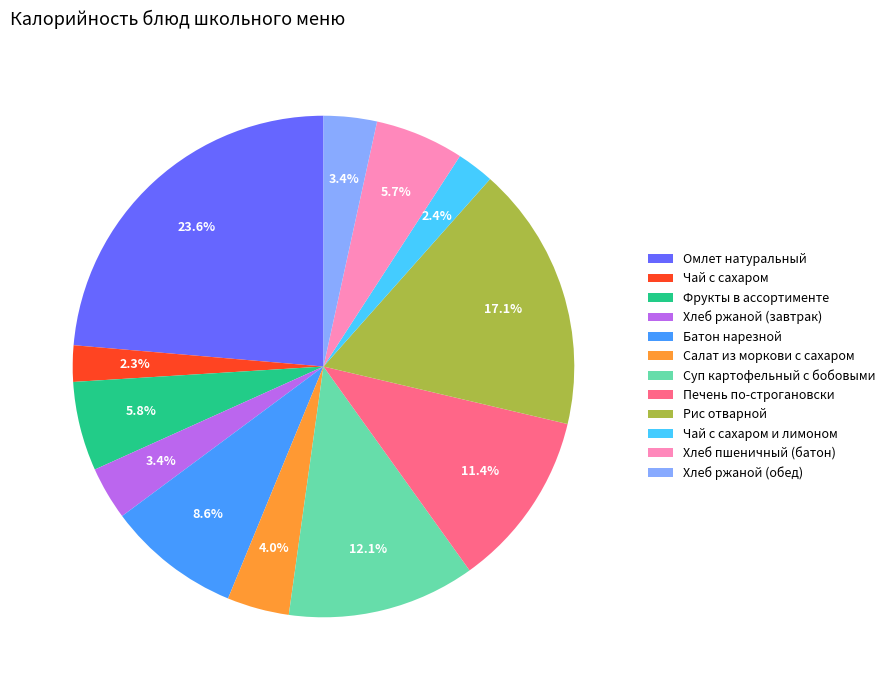

Combined, what portion of the pie is Чай с сахаром и лимоном and Печень по-строгановски?

13.8%